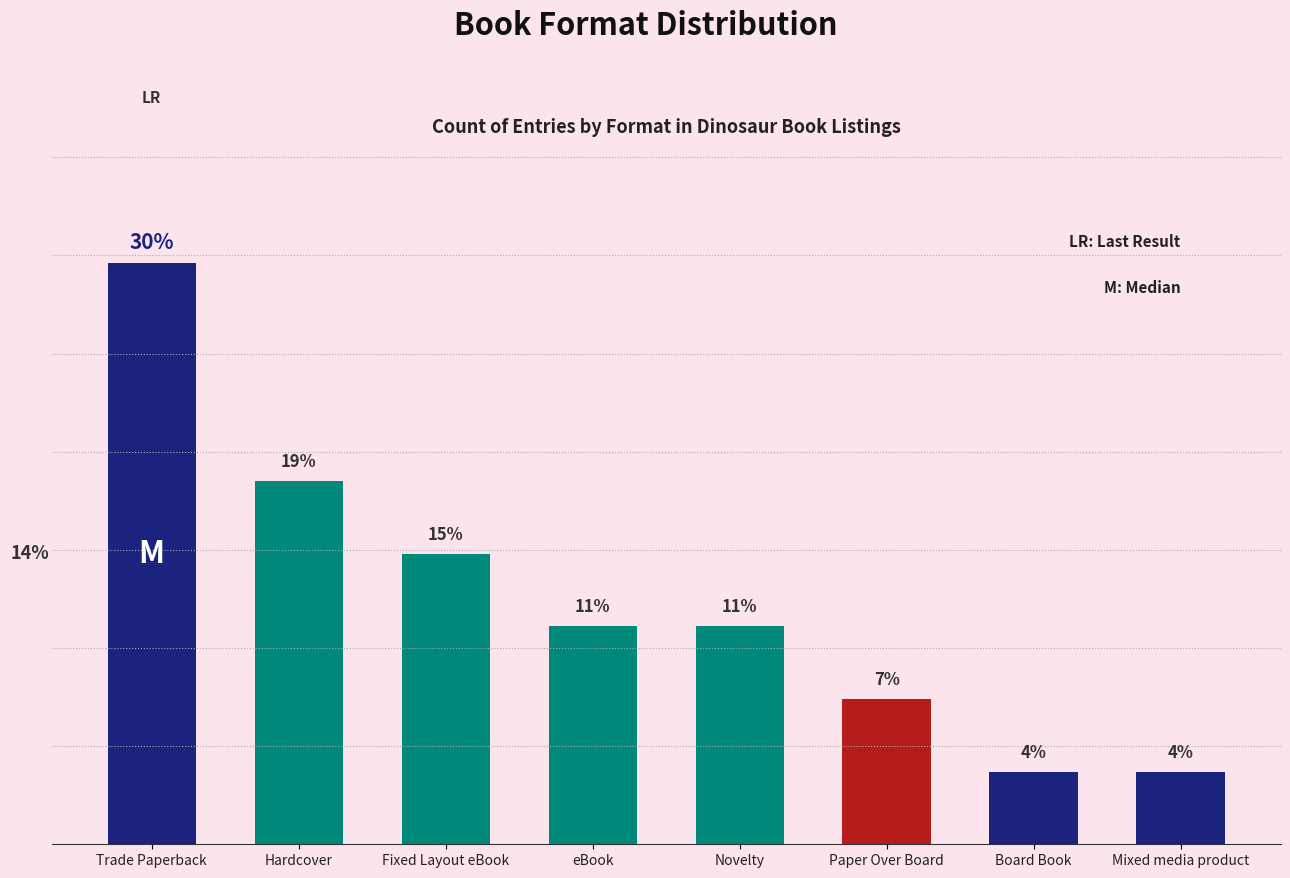

How many bars are there in total?

8